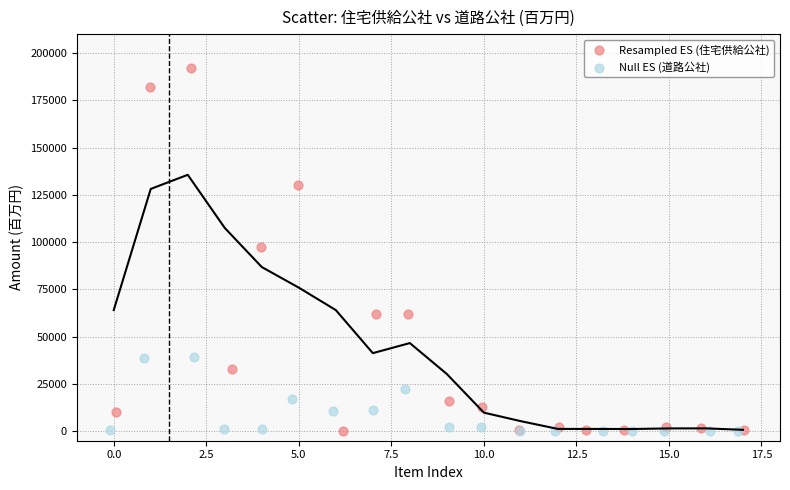

What are all the series names shown in the legend?

Resampled ES (住宅供給公社), Null ES (道路公社)